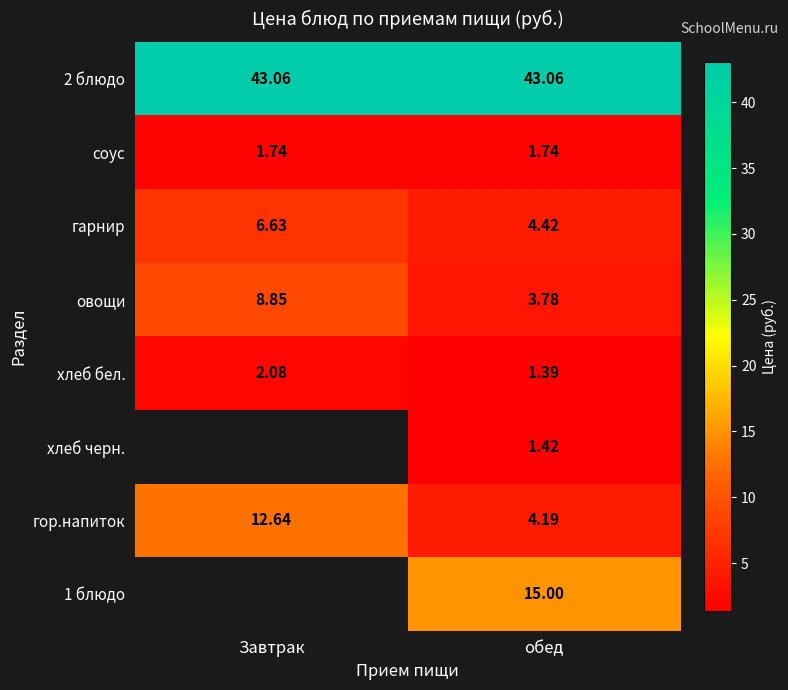

How many values in the гарнир series exceed 6?

1